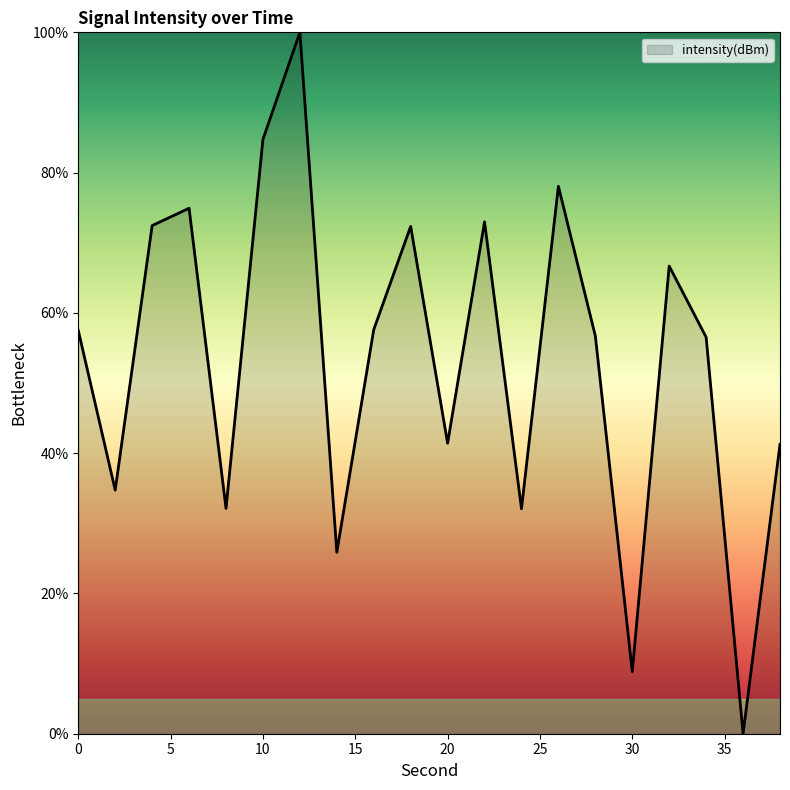

What is the greatest value displayed?

100.0